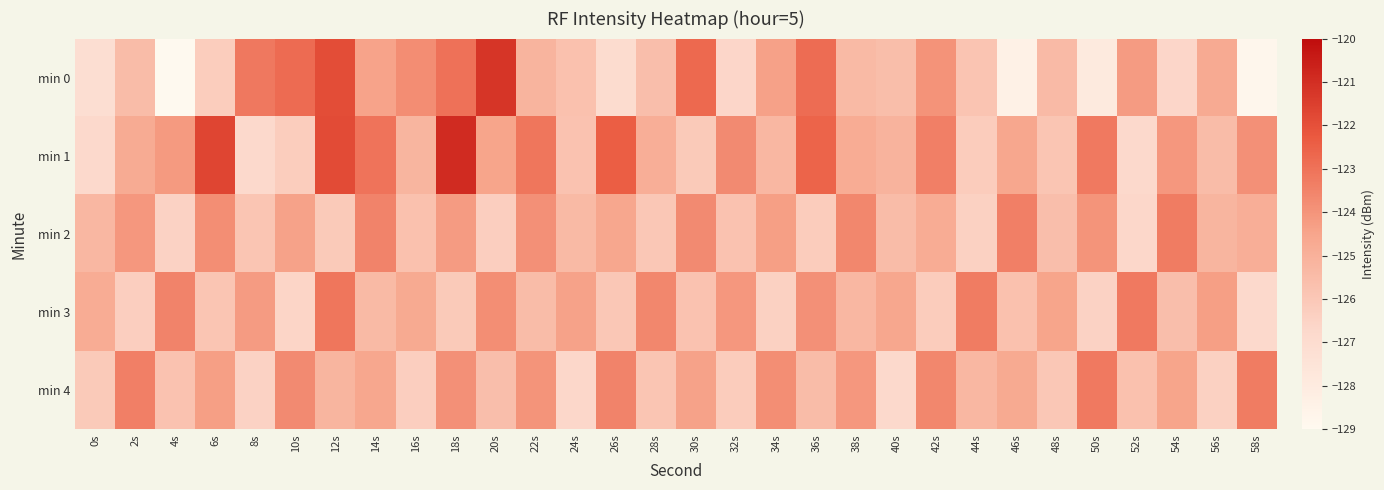

Between 0s and 8s, which is larger?

8s